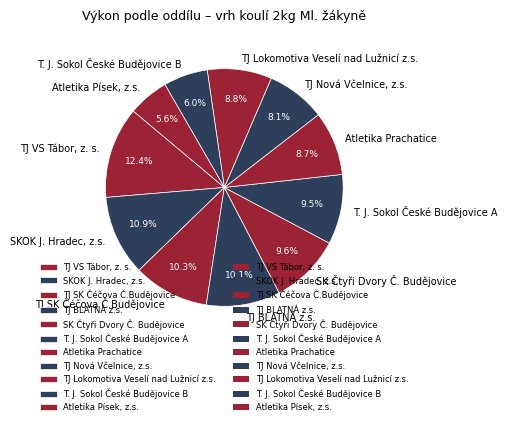

Which has a higher value, TJ SK Čéčova Č.Budějovice or Atletika Písek, z.s.?

TJ SK Čéčova Č.Budějovice